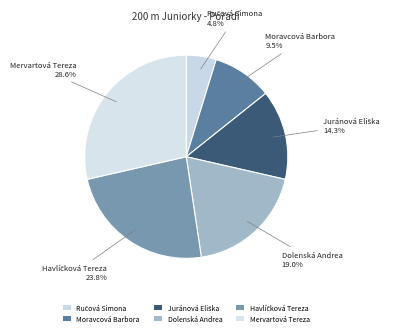

What percentage is the Mervartová Tereza slice, to the nearest percent?

29%